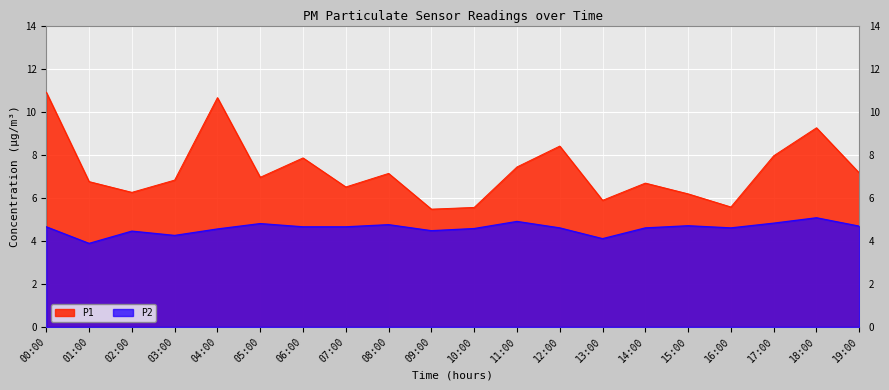

True or false: P2 has more than 1 points higher than both neighbors.

True